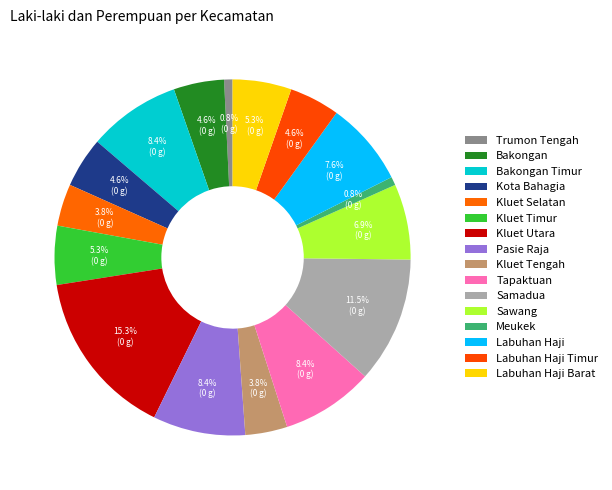

To the nearest percent, what is the difference between the Kluet Timur and Meukek slice percentages?

5%